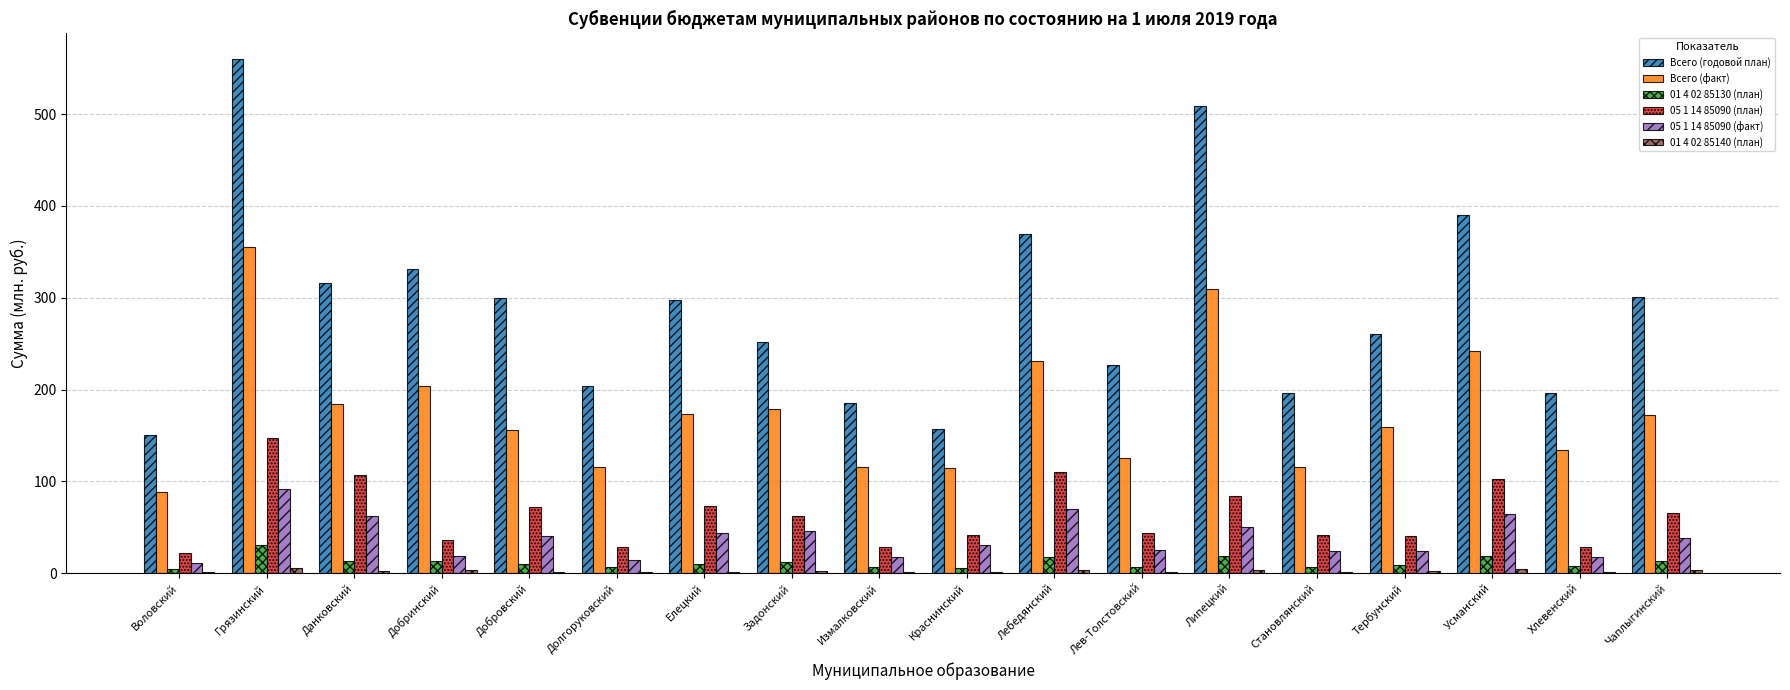

Is it true that Всего (факт) equals 227.4 at Добровский?

False